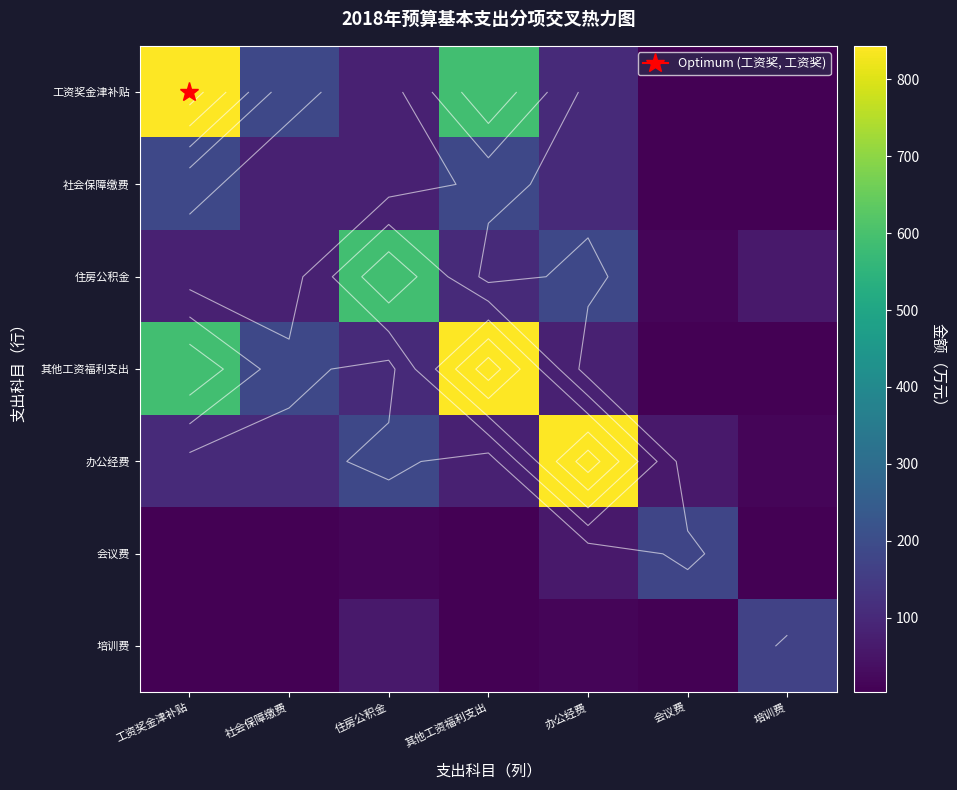

What is the difference between the second highest and minimum values in the 培训费 series?

57.0